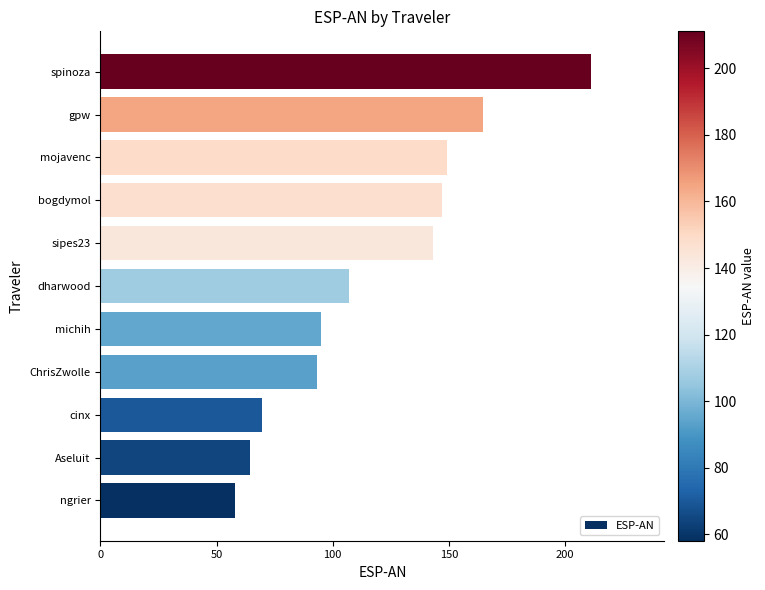

How many categories are shown in the chart?

11